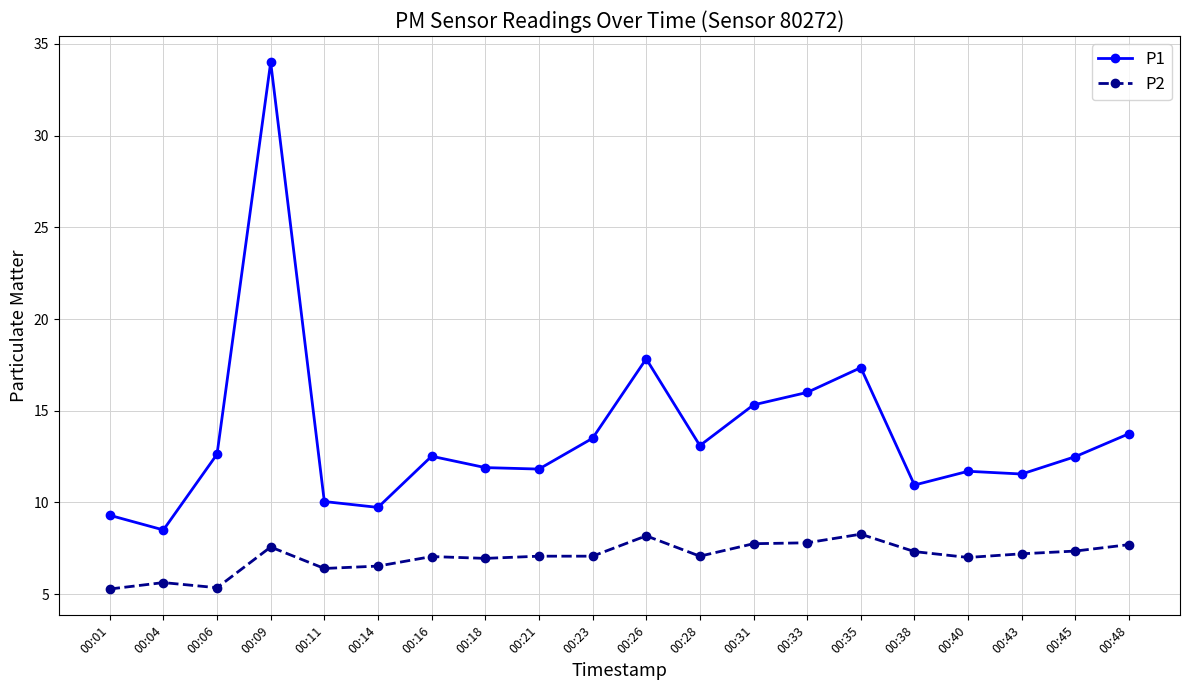

True or false: P2 has a value of 4.1 at 00:11.

False